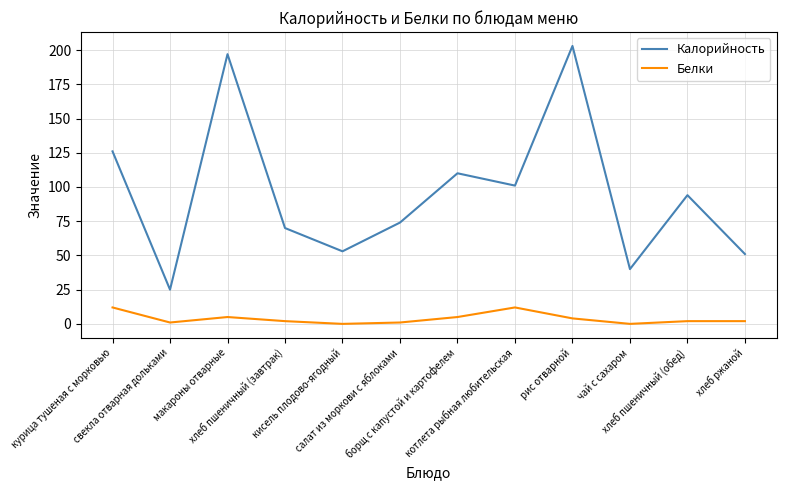

True or false: Белки and Калорийность intersect in this chart.

False